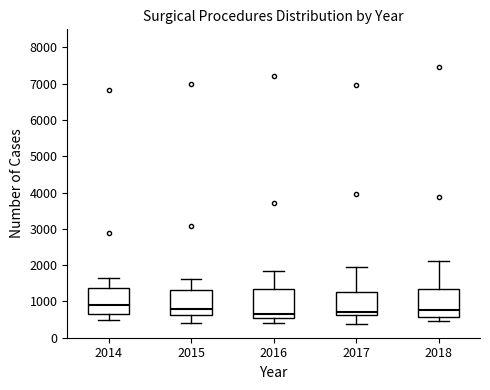

Reading left to right, transcribe this box plot: for each box, give where its median line is, the range the box spans, and where its two whiskers end, as read against the y-axis. The values are not printed on the chart, so give them approximately, as read against the axis.

2014: median 900, box 700 to 1400, whiskers 500 to 1700
2015: median 800, box 600 to 1300, whiskers 400 to 1600
2016: median 700, box 500 to 1300, whiskers 400 to 1800
2017: median 700, box 600 to 1300, whiskers 400 to 1900
2018: median 800, box 600 to 1300, whiskers 500 to 2100